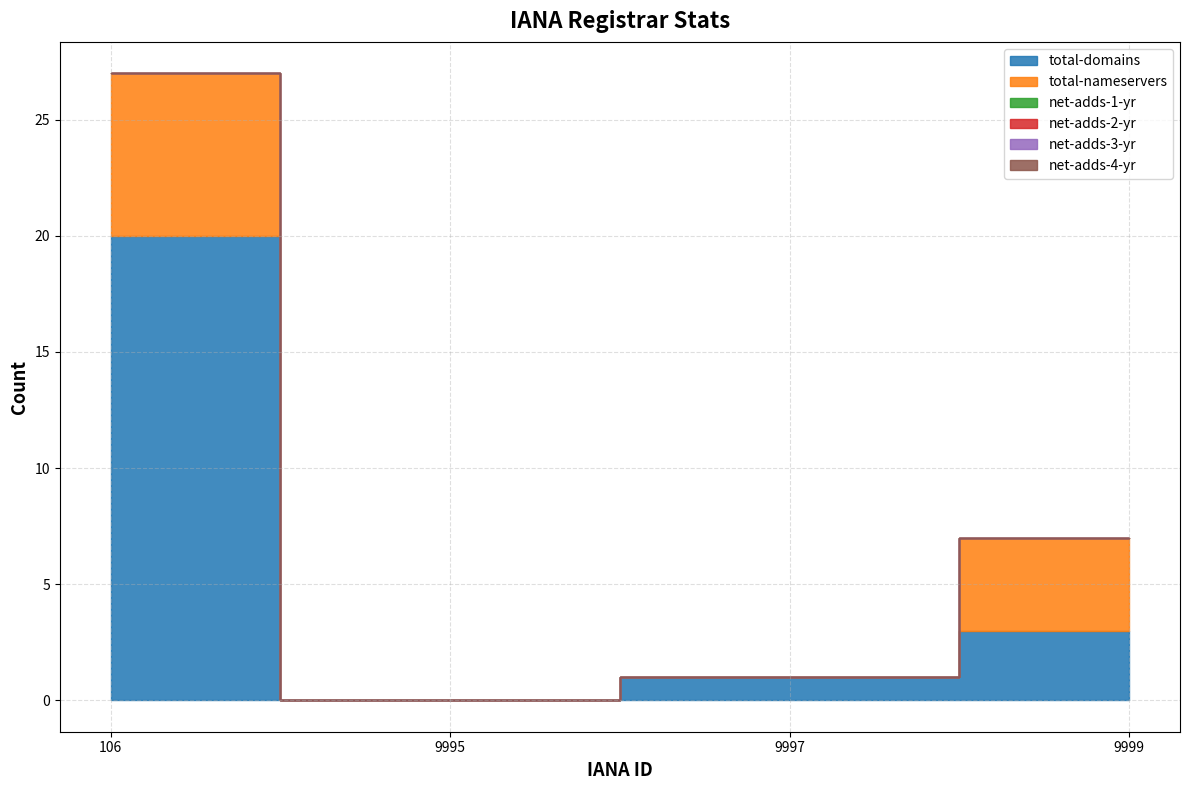

Which series has the largest total across all categories?

total-domains